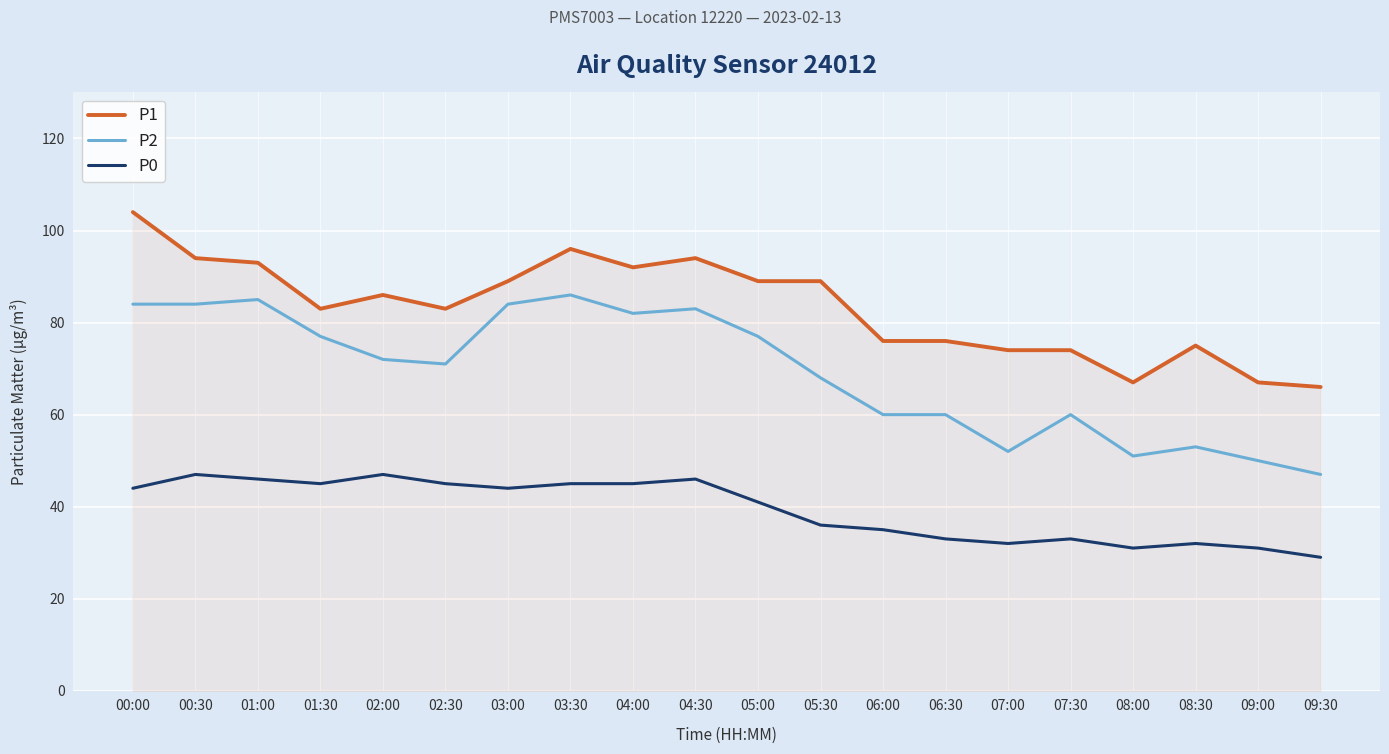

Reading left to right, list all the values displayed in this chart.

P1: 00:00=104	00:30=94	01:00=93	01:30=83	02:00=86	02:30=83	03:00=89	03:30=96	04:00=92	04:30=94	05:00=89	05:30=89	06:00=76	06:30=76	07:00=74	07:30=74	08:00=67	08:30=75	09:00=67	09:30=66
P2: 00:00=84	00:30=84	01:00=85	01:30=77	02:00=72	02:30=71	03:00=84	03:30=86	04:00=82	04:30=83	05:00=77	05:30=68	06:00=60	06:30=60	07:00=52	07:30=60	08:00=51	08:30=53	09:00=50	09:30=47
P0: 00:00=44	00:30=47	01:00=46	01:30=45	02:00=47	02:30=45	03:00=44	03:30=45	04:00=45	04:30=46	05:00=41	05:30=36	06:00=35	06:30=33	07:00=32	07:30=33	08:00=31	08:30=32	09:00=31	09:30=29